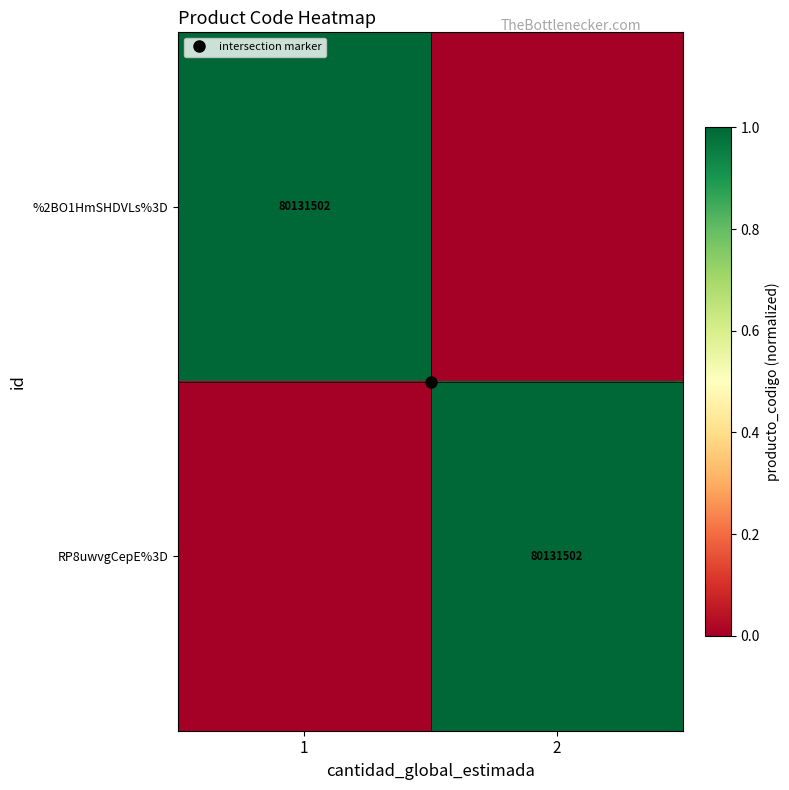

How many distinct data groups are displayed?

2